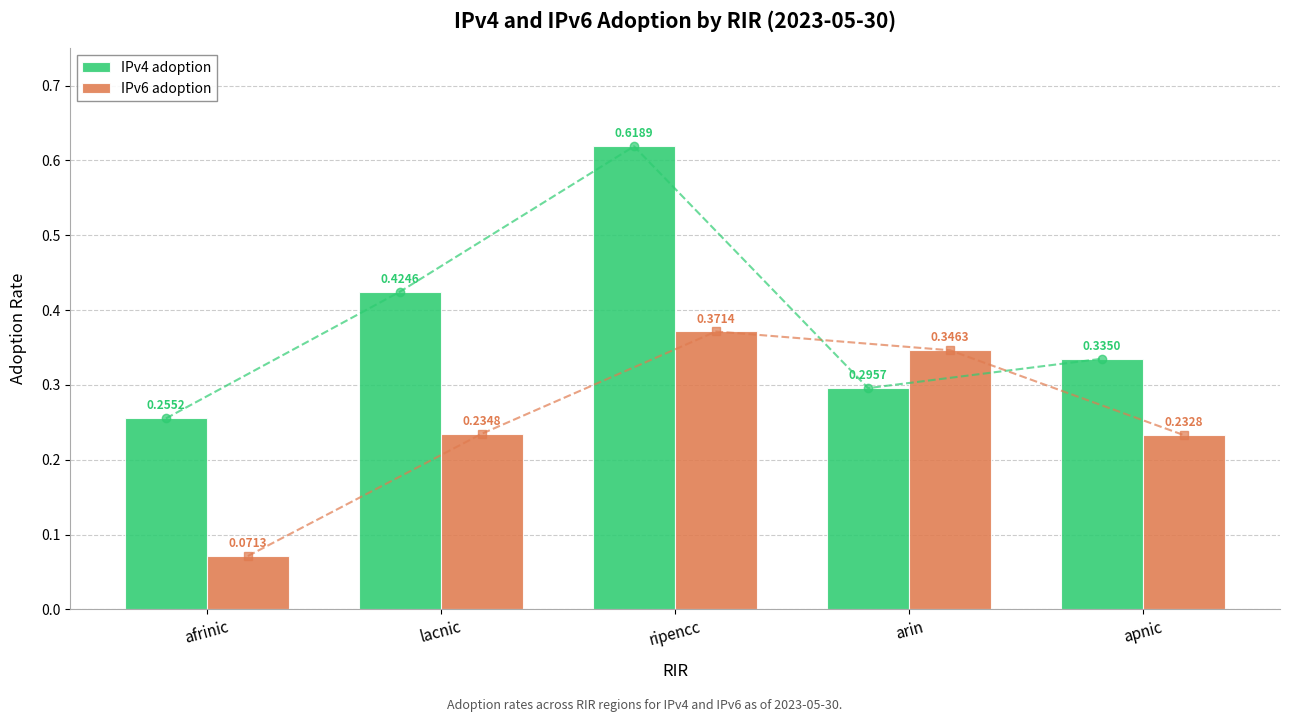

Reading right to left, what are all the values shown in this chart?

IPv4 adoption: 0.3	0.3	0.6	0.4	0.3
IPv6 adoption: 0.2	0.3	0.4	0.2	0.1